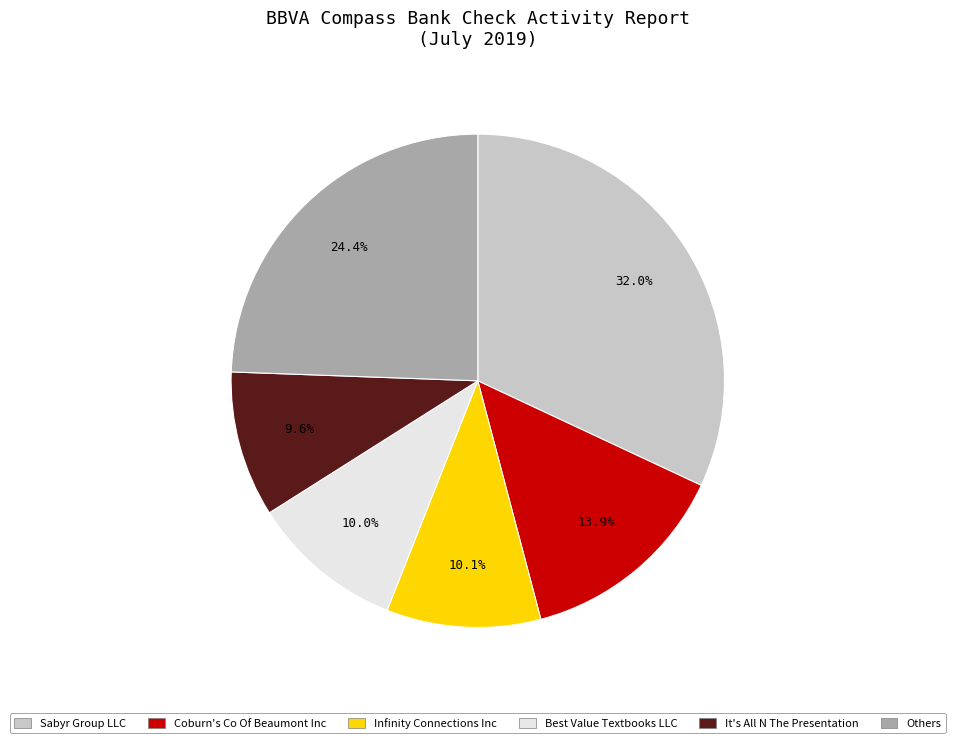

Which has a higher value, Infinity Connections Inc or Coburn's Co Of Beaumont Inc?

Coburn's Co Of Beaumont Inc